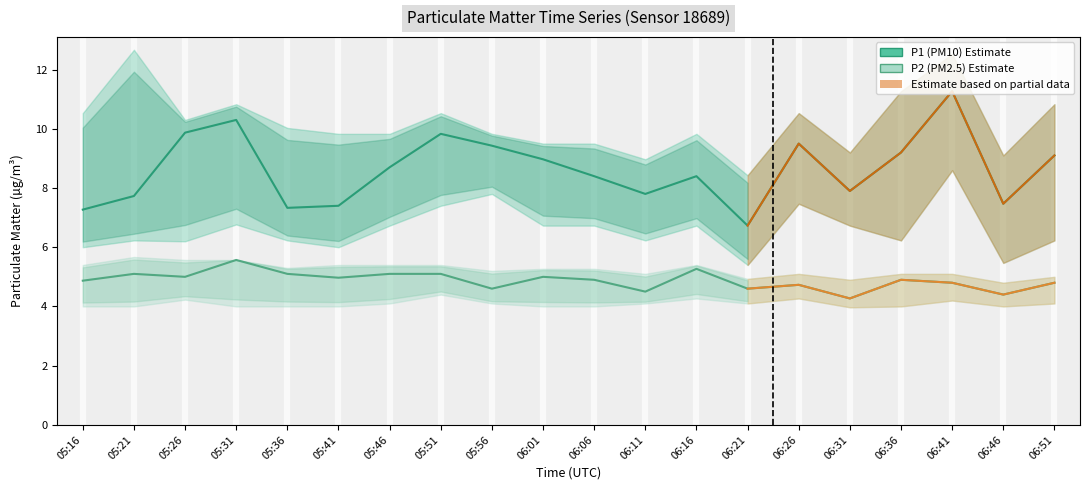

True or false: P1 and P2_lower cross at least once.

False